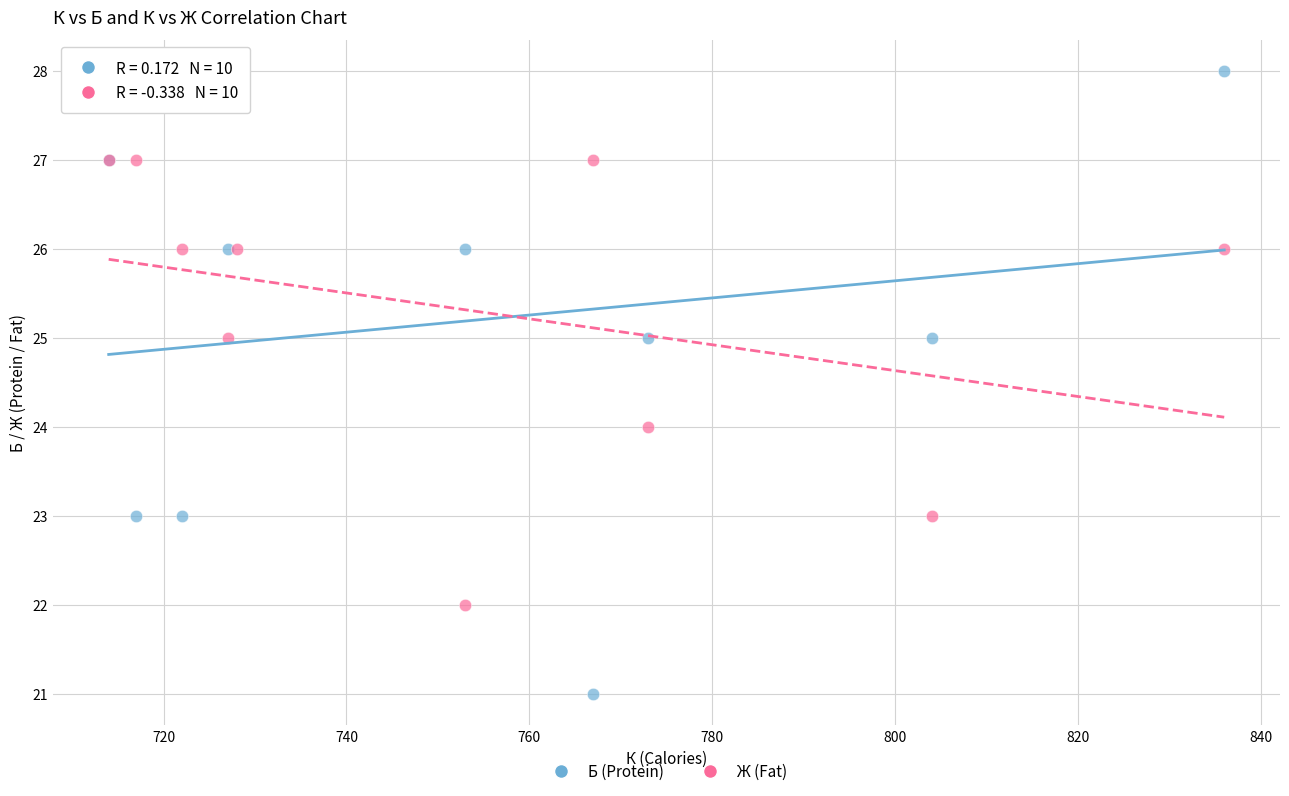

What are all the series names shown in the legend?

Б (Protein), Ж (Fat)